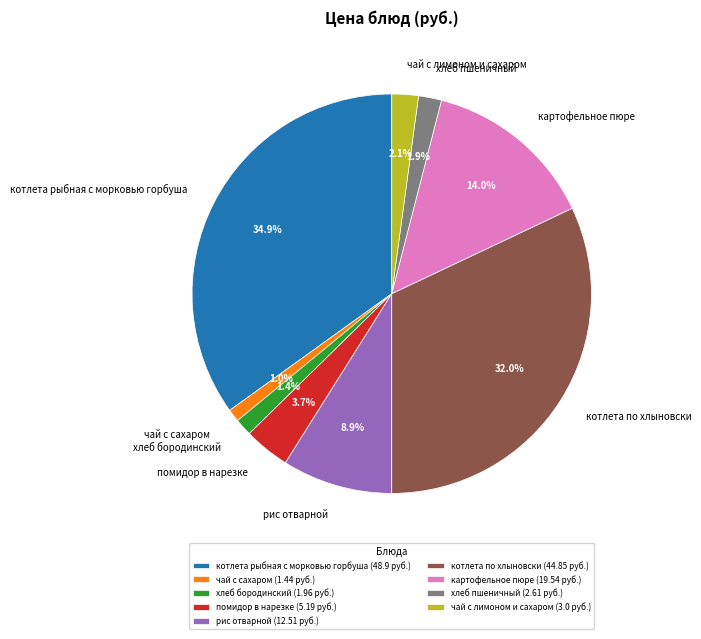

The хлеб бородинский slice represents 1% of the pie. True or false?

True